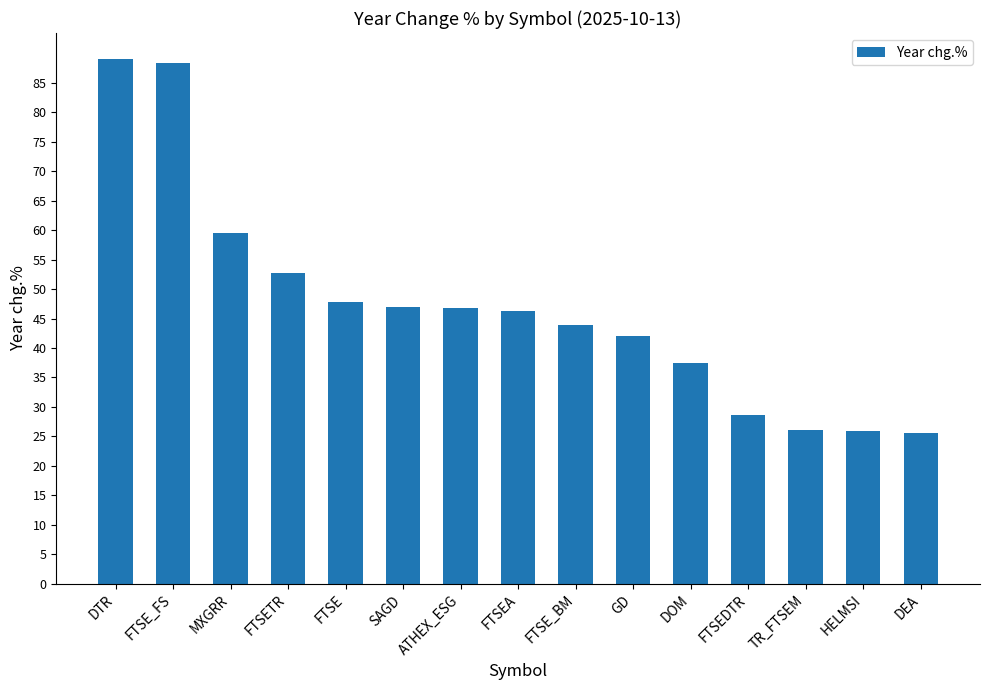

How many values exceed 46?

8